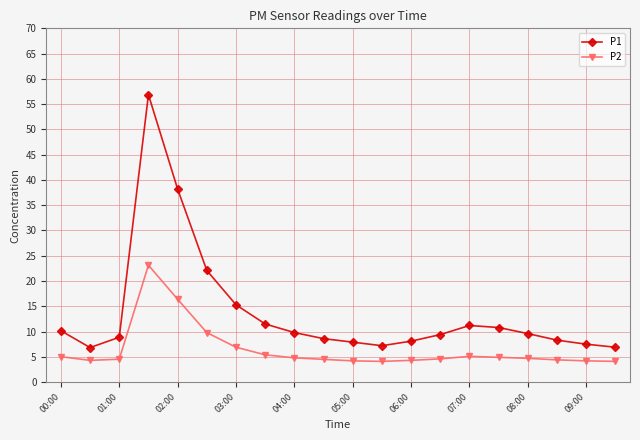

List the series in order of their overall mean, highest first.

P1, P2